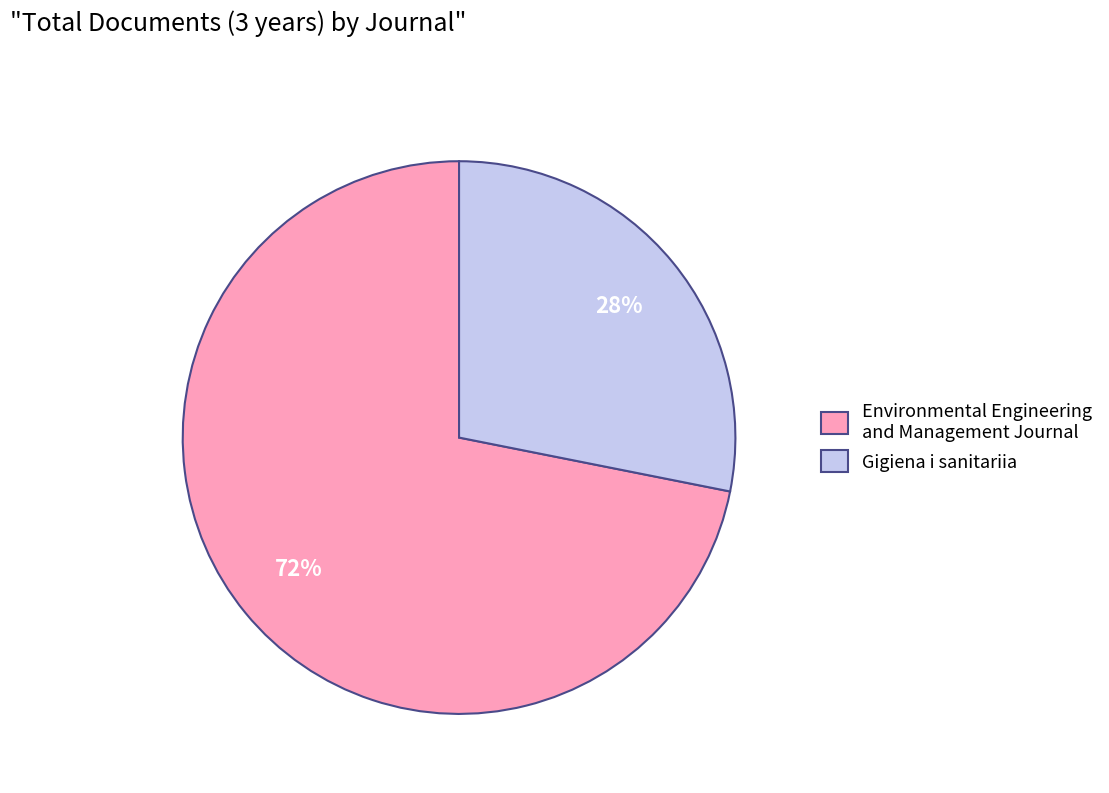

Approximately how many times larger is the value at Environmental Engineering and Management Journal compared to Gigiena i sanitariia?

2.6